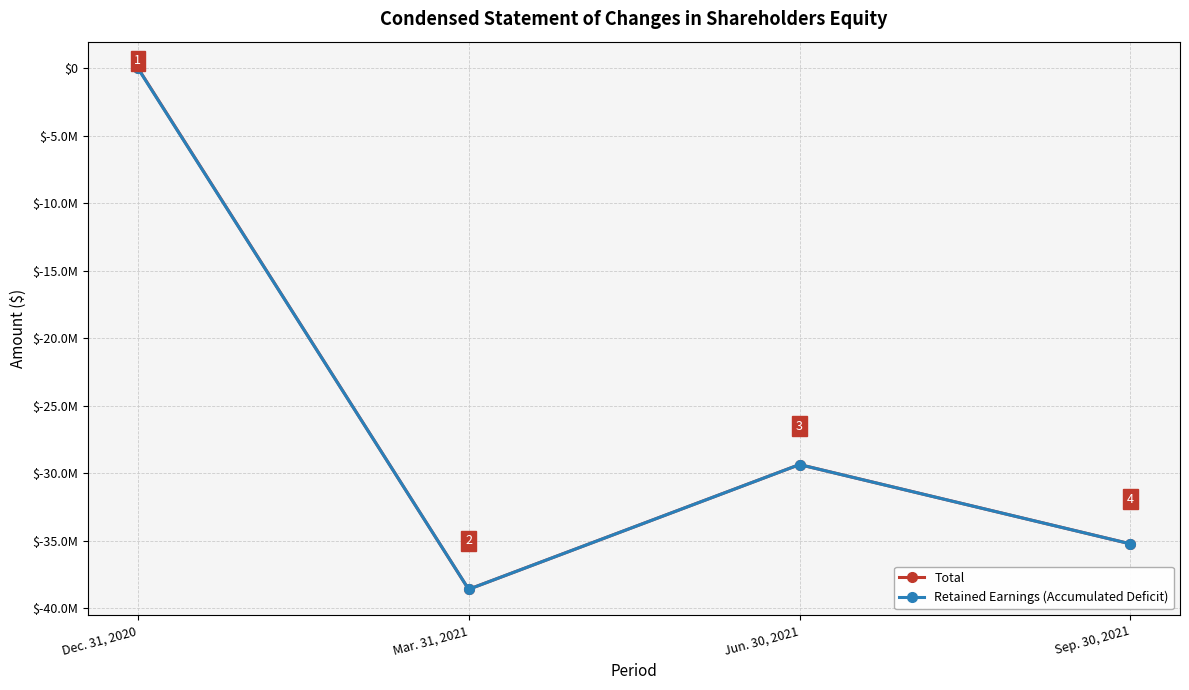

Is this an area chart (filled region under the line)?

No